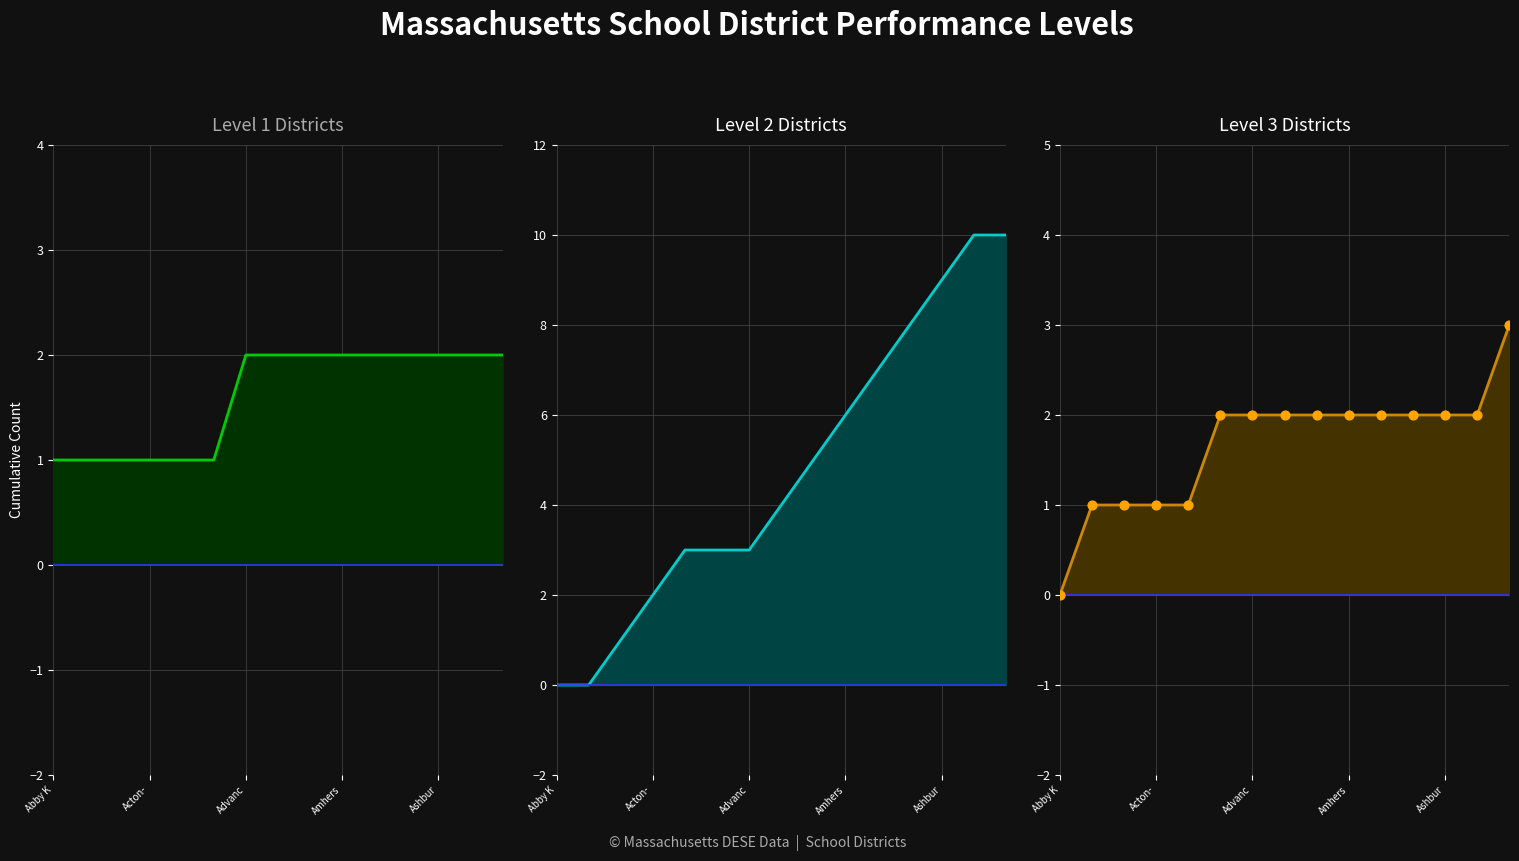

Which series reaches the maximum Y coordinate?

Level 2 Count line